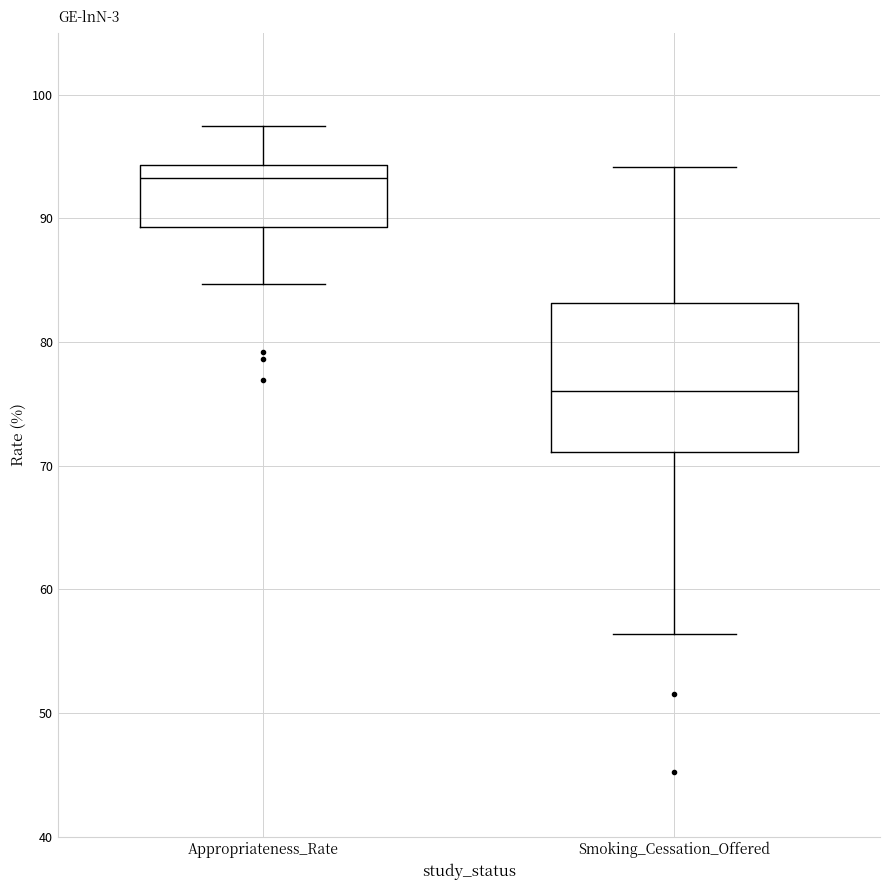

Which box is the tallest, from its lower edge to its upper edge?

Smoking_Cessation_Offered